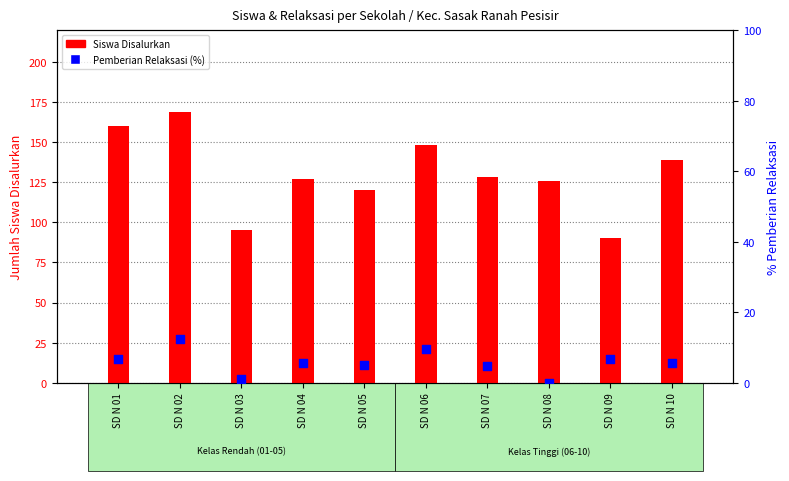

Is the value of Siswa Disalurkan at SD N 04 greater than the value of Pemberian Relaksasi (%) at SD N 08?

Yes